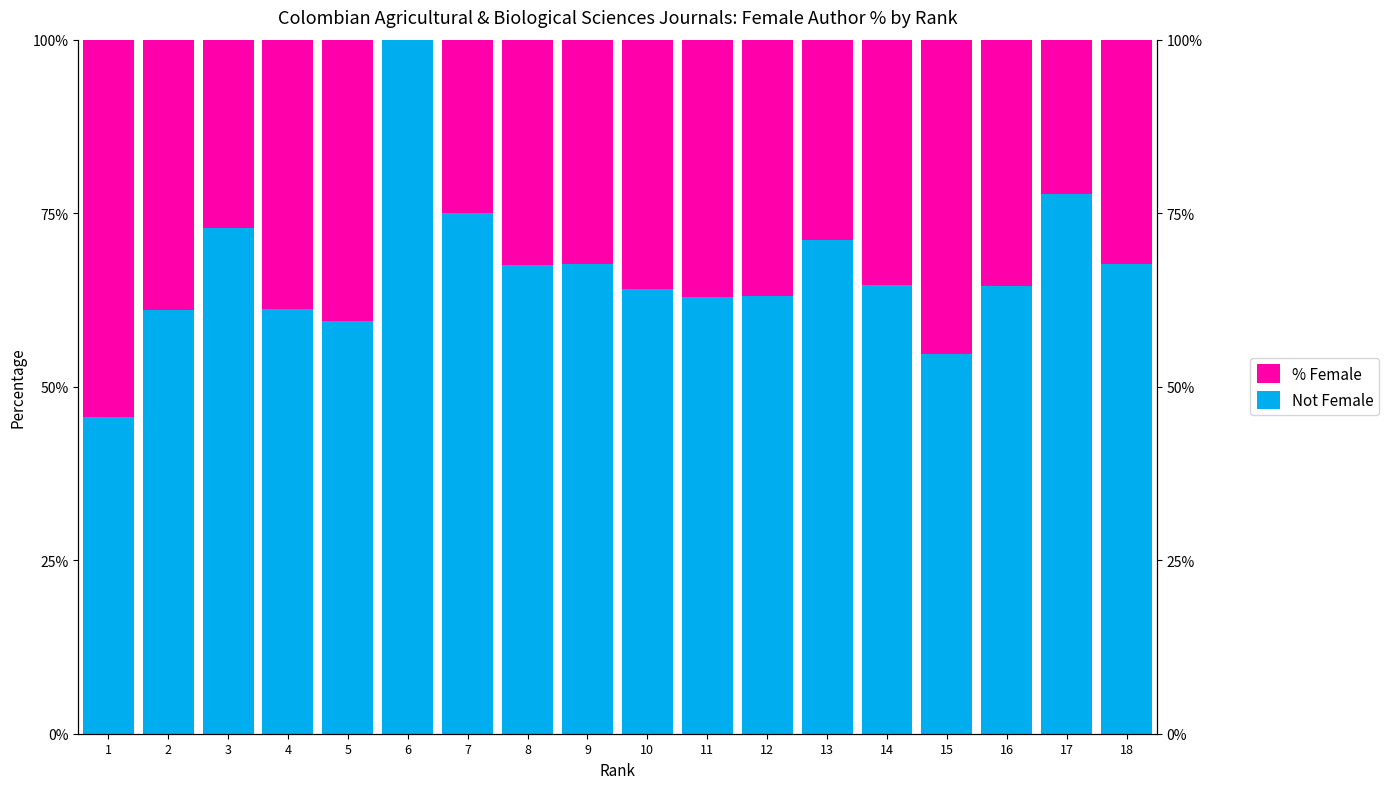

The value of % Female at 5 is 40.6. True or false?

True